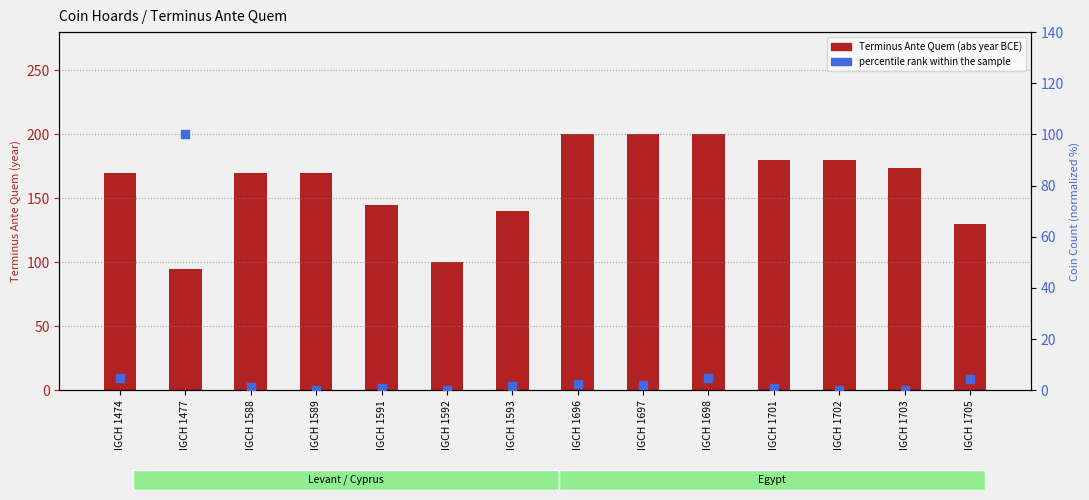

Which series has the largest total across all categories?

Terminus Ante Quem (abs year BCE)